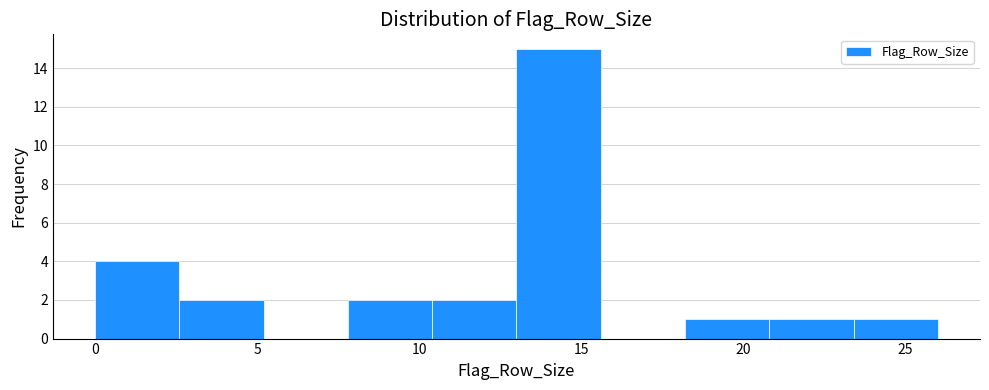

How tall is the bar that spans 23.4 to 26.0 on the x-axis? Neither the bar edges nor the heights are printed on the chart, so give them approximately, as read against the axes.

1